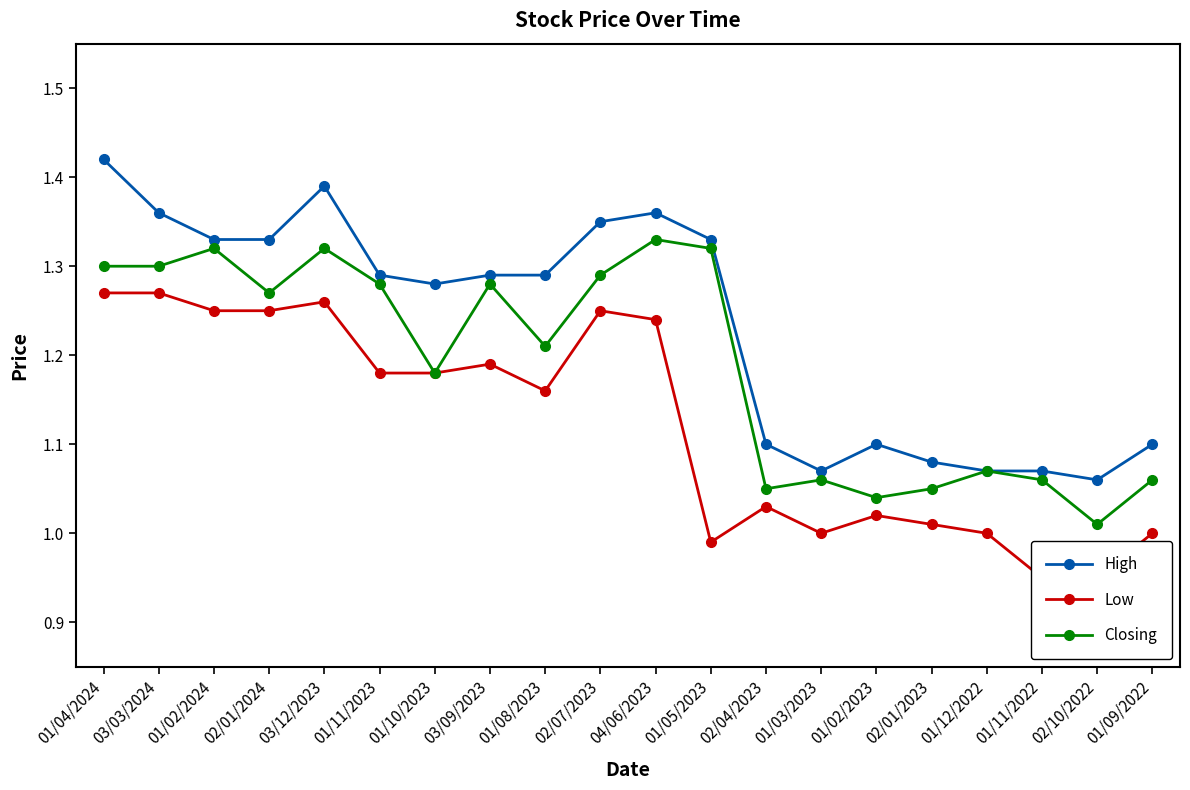

True or false: Low and High intersect in this chart.

False